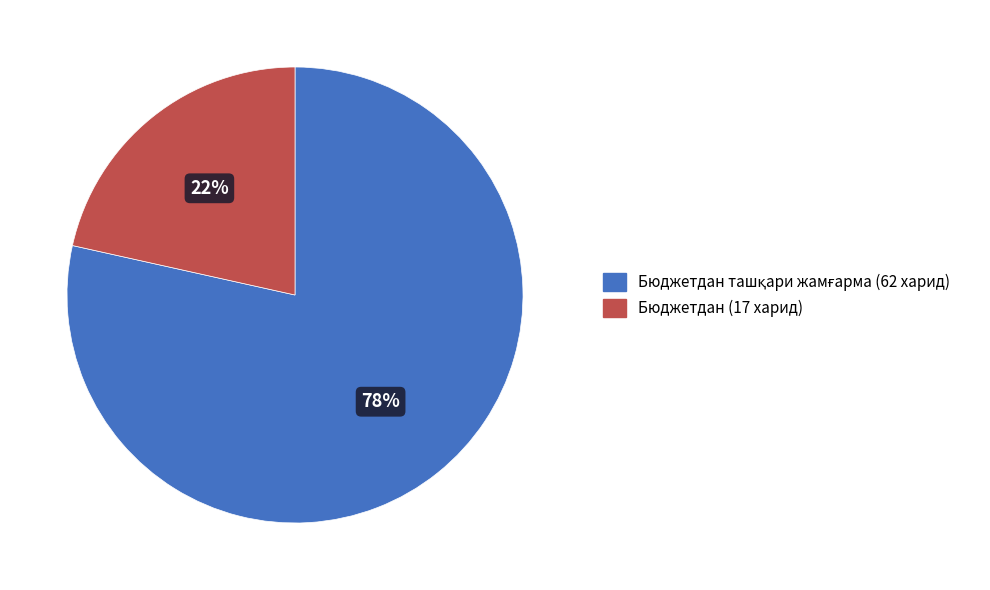

Is there any slice that represents more than half of the pie?

Yes